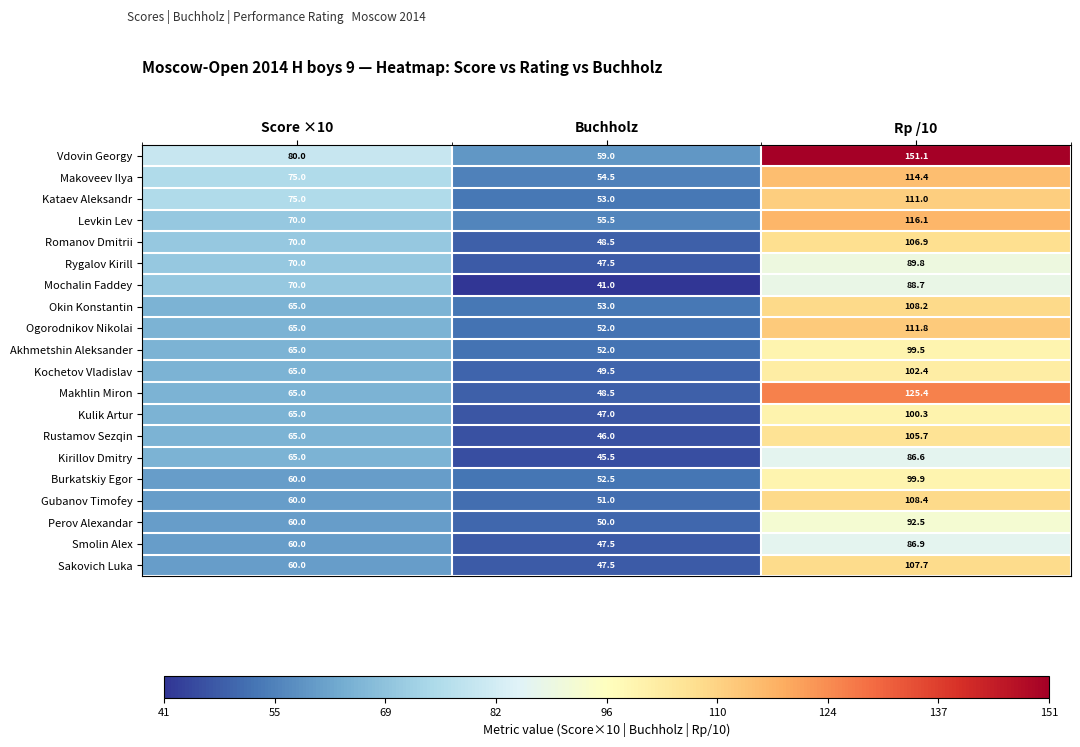

List the labels in order of Sakovich Luka value, largest first.

Rp /10, Score ×10, Buchholz